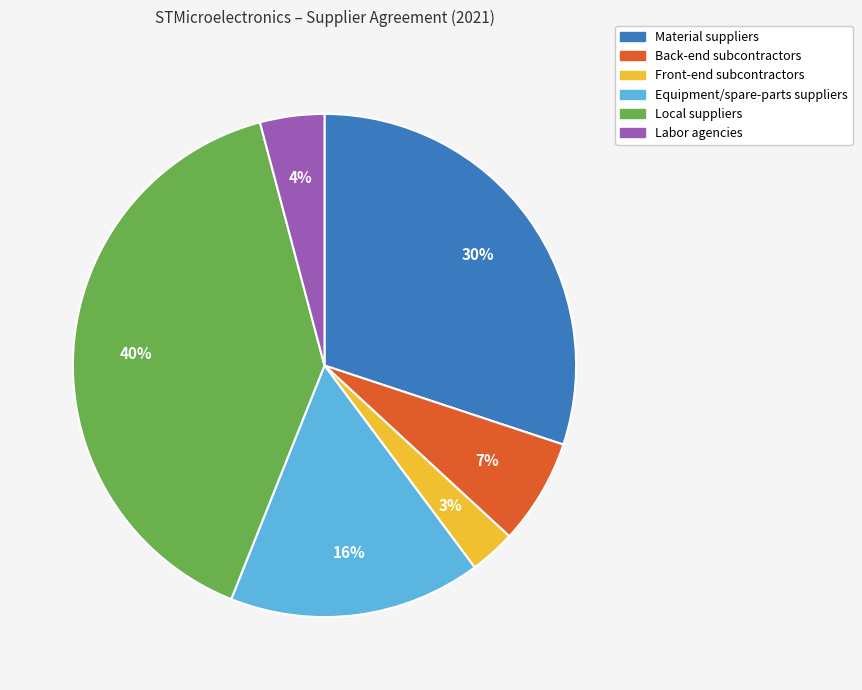

Which has a higher value, Equipment/spare-parts suppliers or Front-end subcontractors?

Equipment/spare-parts suppliers